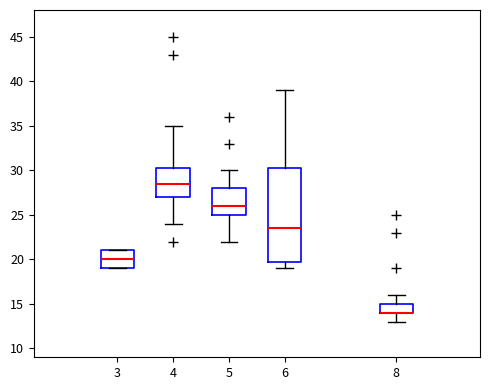

Comparing the boxes themselves (not the whiskers), which one is the tallest?

6